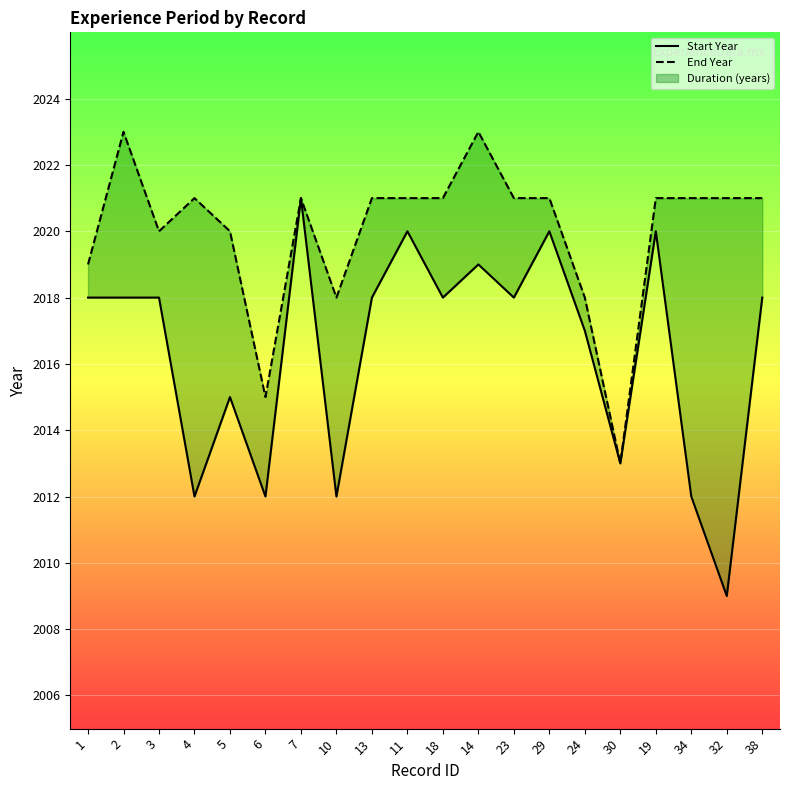

How many data points in End Year are less than 2021?

7